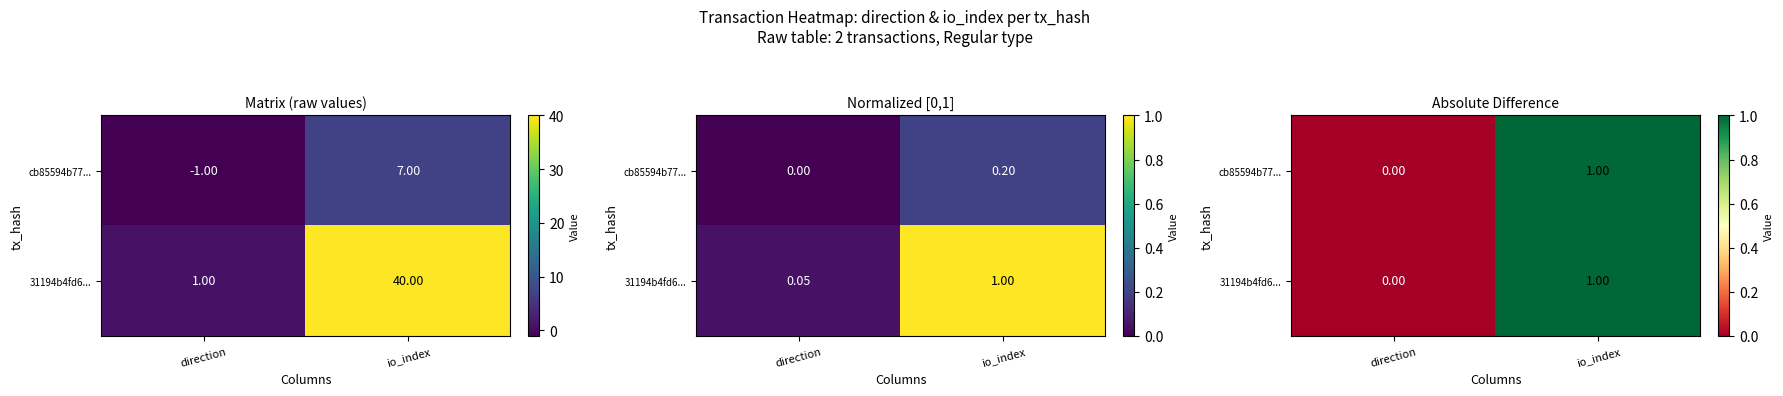

How many values in the 31194b4fd6... series exceed 0?

1